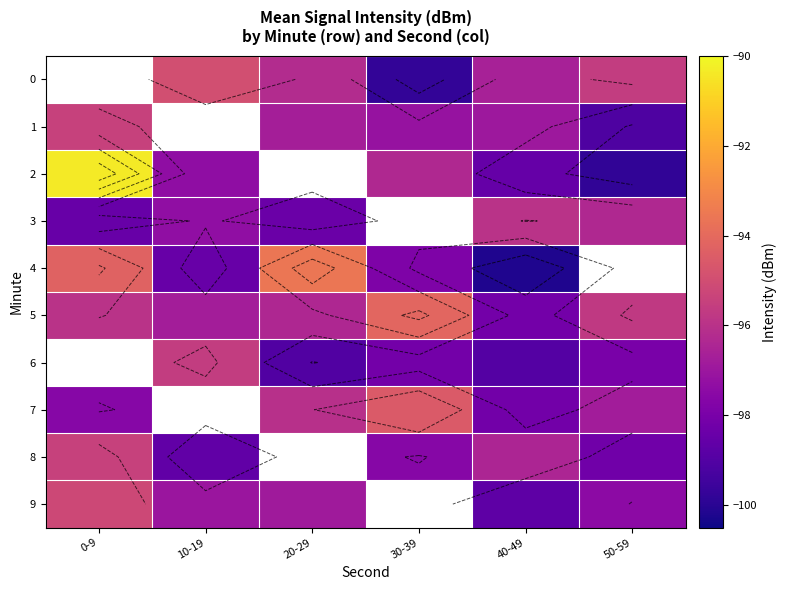

The value of 1 at 50-59 is -99.1. True or false?

True